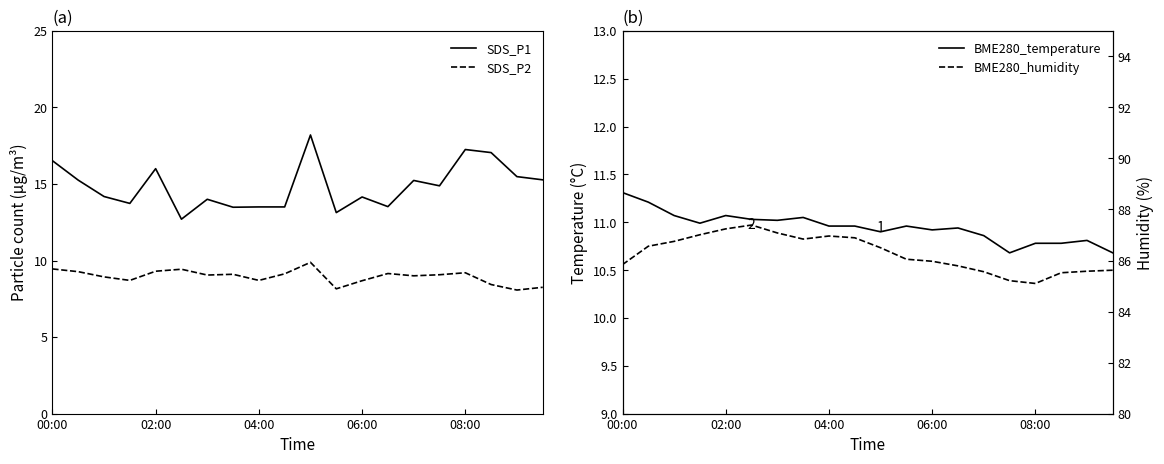

True or false: SDS_P1 and BME280_humidity intersect in this chart.

False